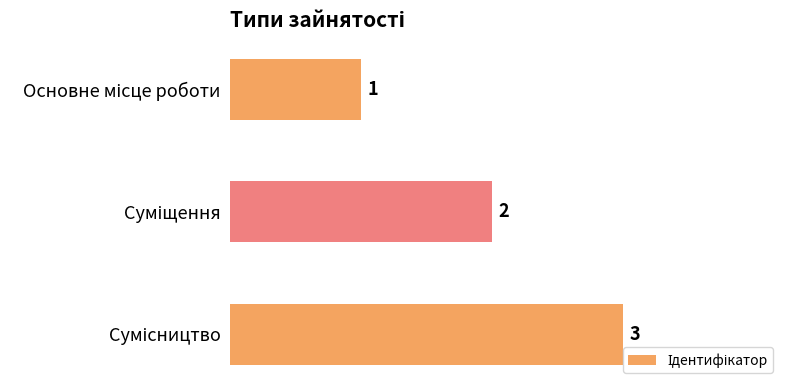

What is the sum of all values?

6